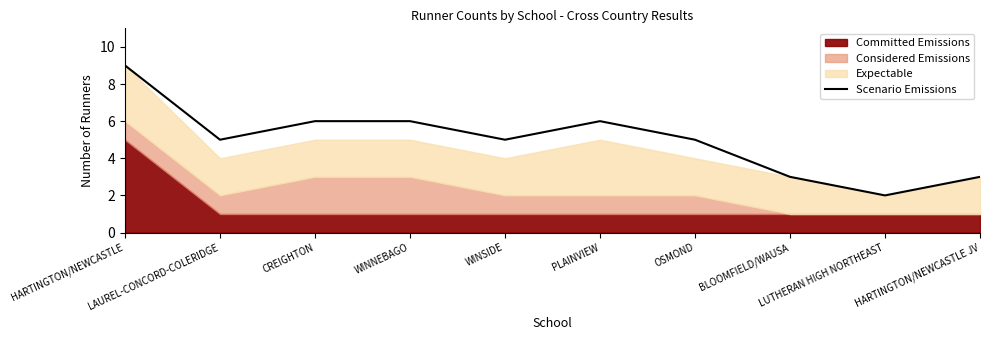

What is the maximum value shown in the chart?

9